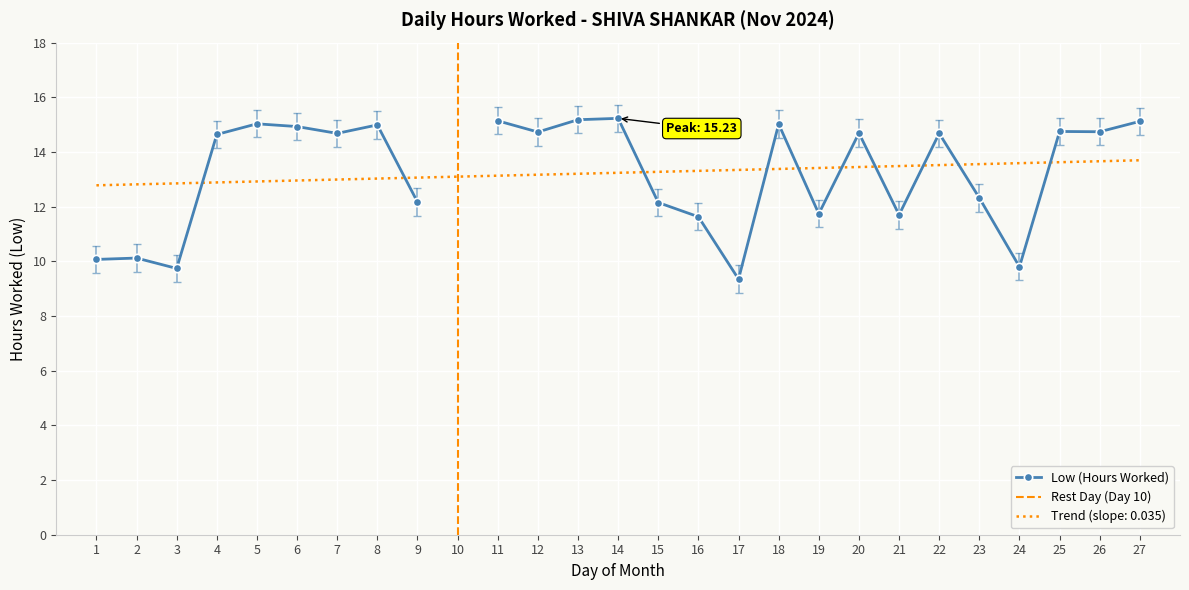

What value does the data have at 14?

15.2